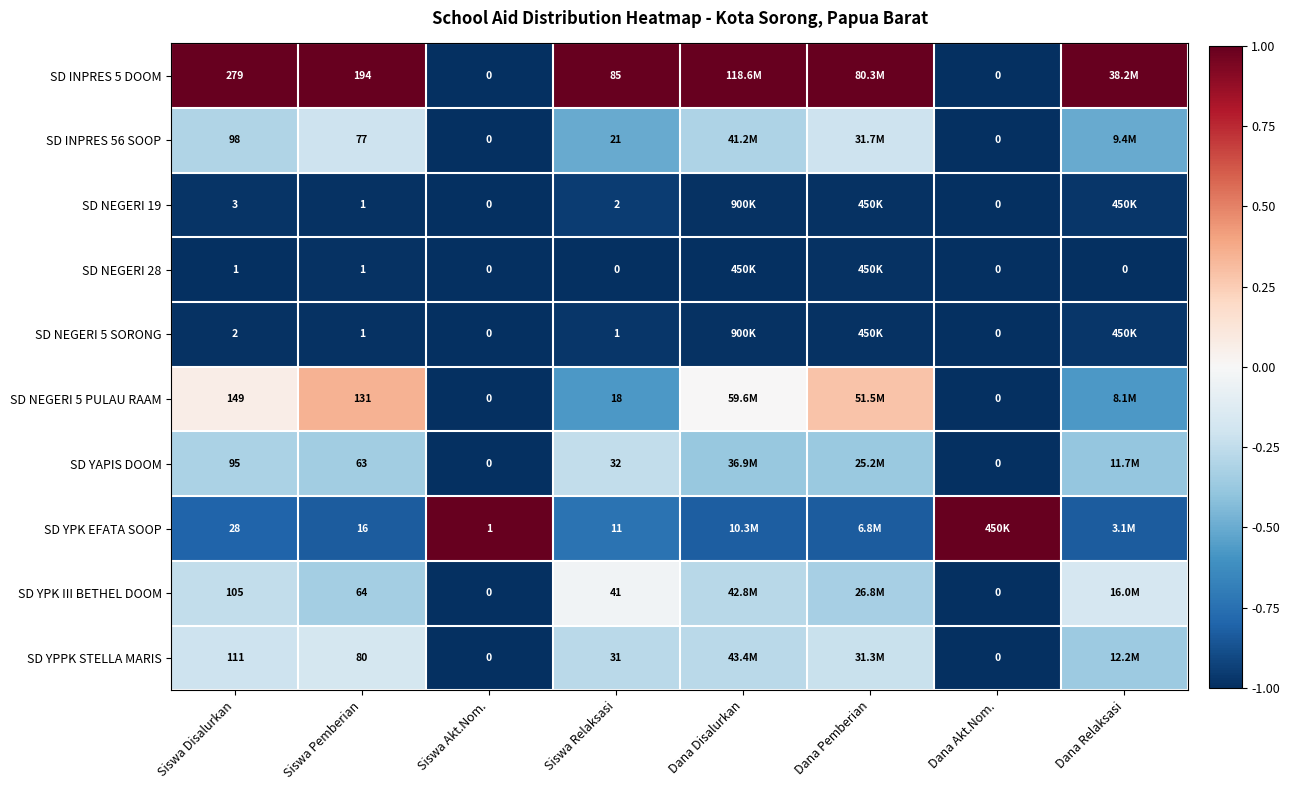

At which label does SD NEGERI 5 PULAU RAAM first exceed 0?

Siswa Disalurkan